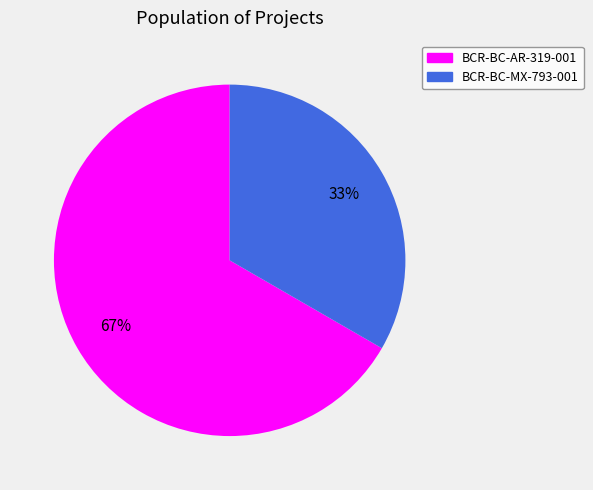

True or false: BCR-BC-MX-793-001 accounts for 20% of the total.

False